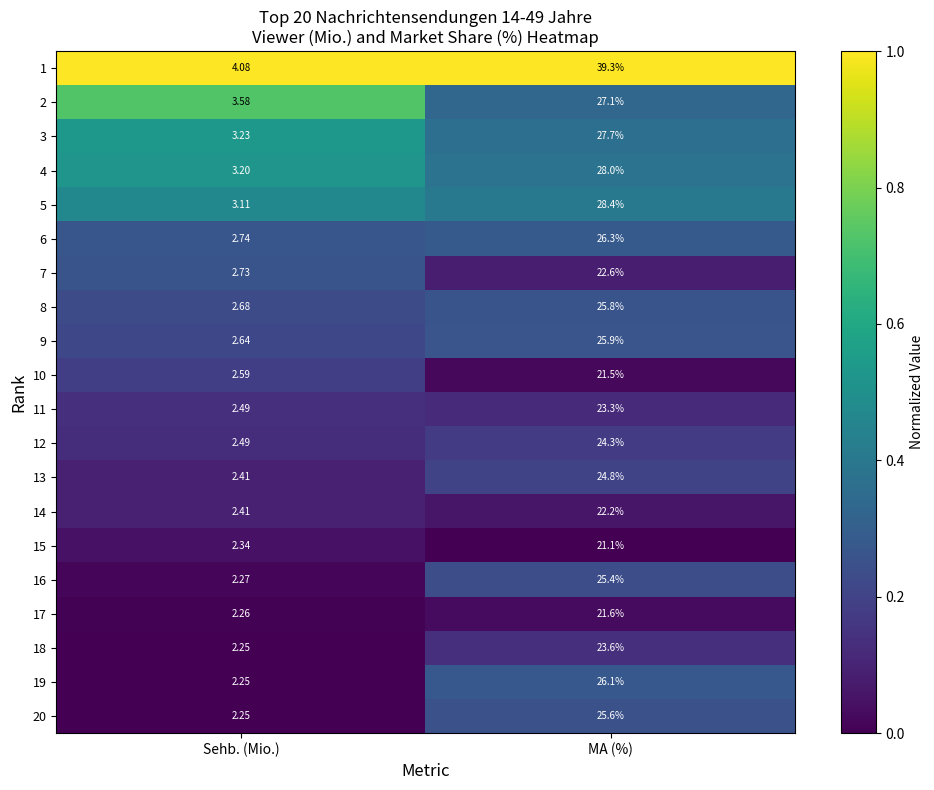

Is the value of 9 at Sehb. (Mio.) greater than the value of 6 at MA (%)?

No